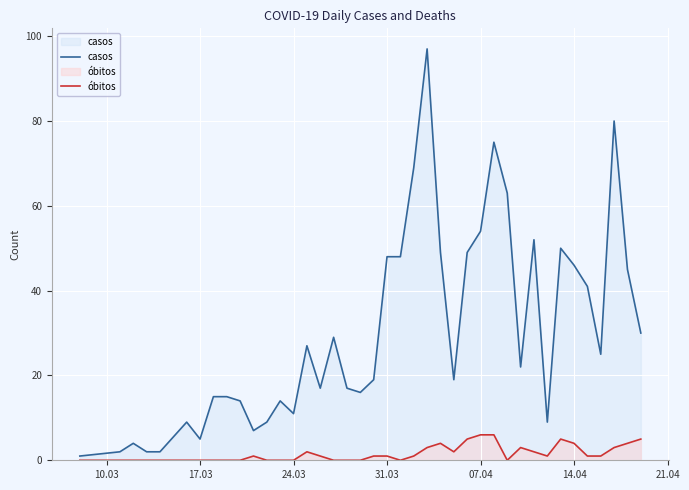

Rank the series by their maximum value, from lowest to highest.

óbitos, casos